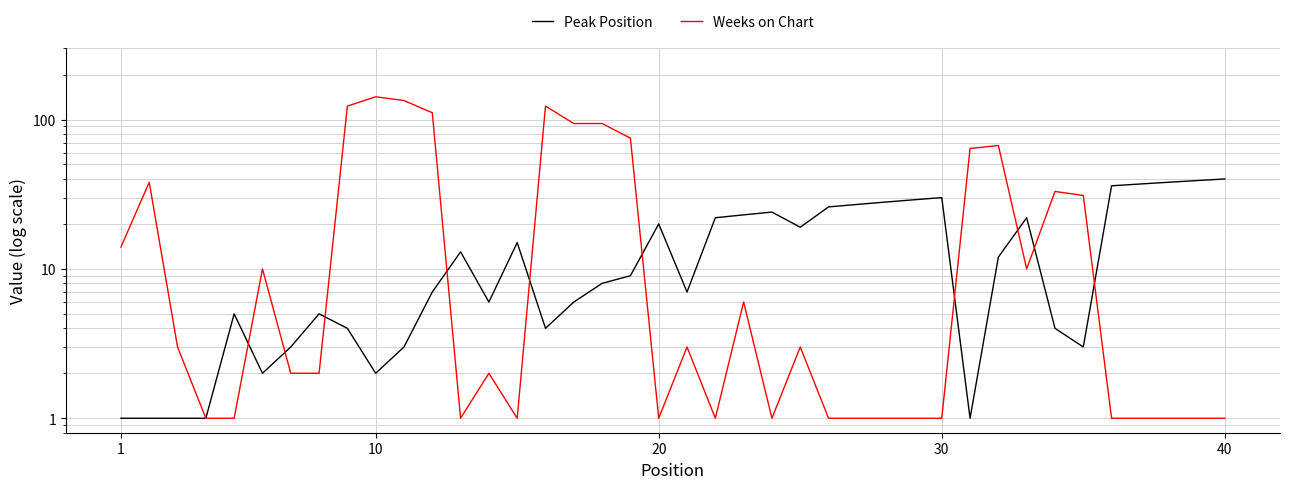

How many intersections are there between Peak Position and Weeks on Chart?

10